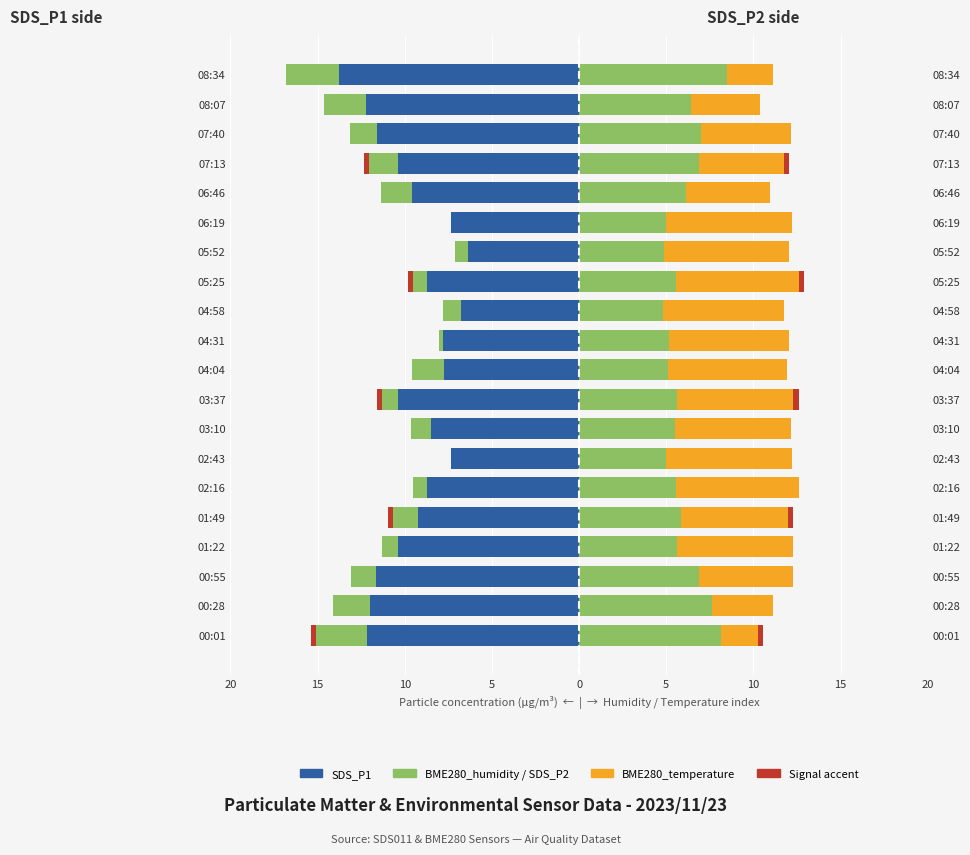

Reading left to right, transcribe all the data shown in this chart.

SDS_P1: -12.2	-12.0	-11.6	-10.4	-9.2	-8.7	-7.3	-8.5	-10.4	-7.8	-7.8	-6.8	-8.7	-6.4	-7.3	-9.6	-10.4	-11.6	-12.2	-13.8
SDS_P2: 8.1	7.6	6.9	5.6	5.9	5.6	5.0	5.5	5.6	5.1	5.2	4.8	5.6	4.9	5.0	6.1	6.9	7.0	6.4	8.5
BME280_humidity: -2.9	-2.2	-1.5	-0.9	-1.4	-0.8	0.0	-1.2	-0.9	-1.8	-0.2	-1.0	-0.8	-0.8	0.0	-1.8	-1.7	-1.5	-2.4	-3.0
BME280_temperature: 2.2	3.5	5.4	6.7	6.1	7.0	7.2	6.7	6.7	6.8	6.9	6.9	7.0	7.2	7.2	4.8	4.9	5.2	4.0	2.7